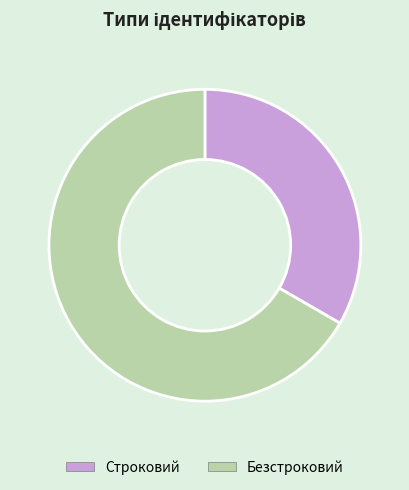

Is there a majority slice in this chart?

Yes